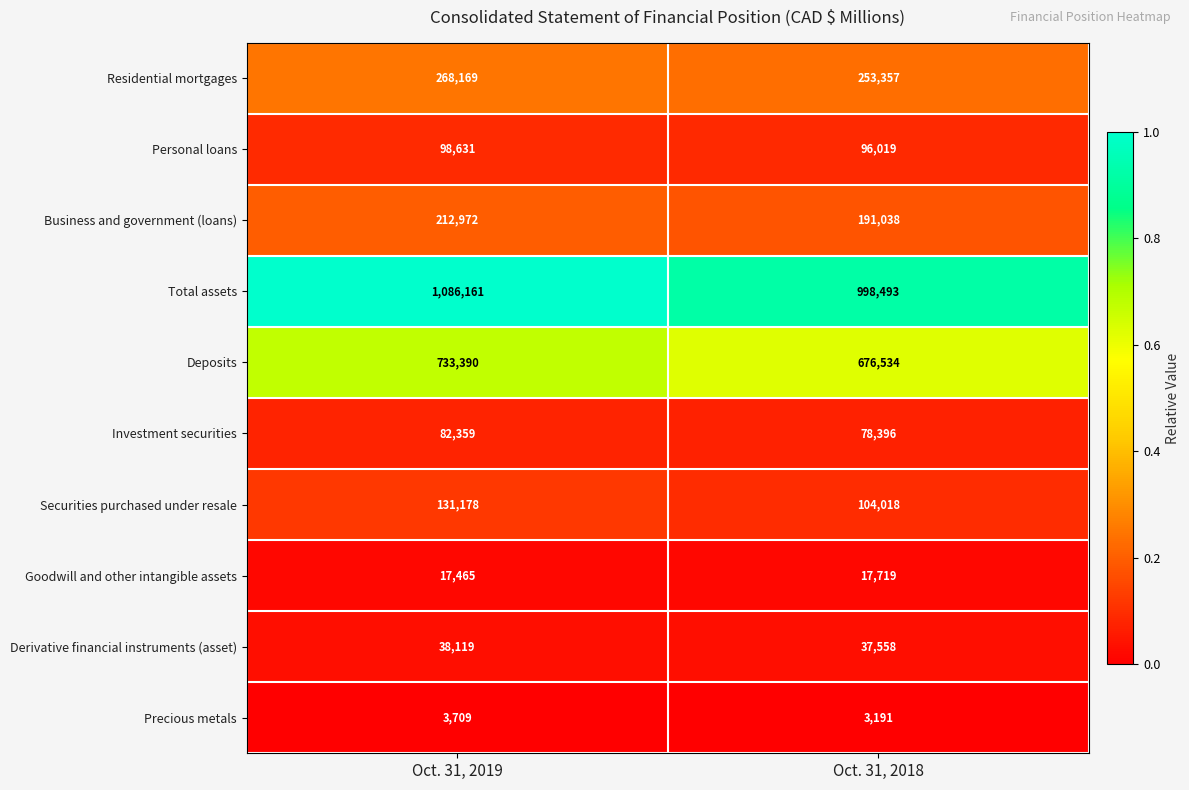

Which category has the highest value across all series?

Oct. 31, 2019